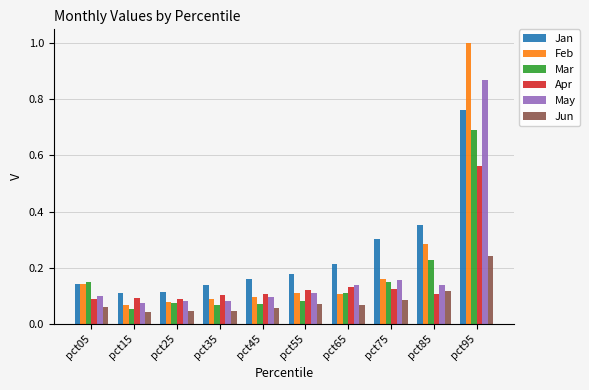

Rank the series at pct95 from highest to lowest value.

Feb, May, Jan, Mar, Apr, Jun